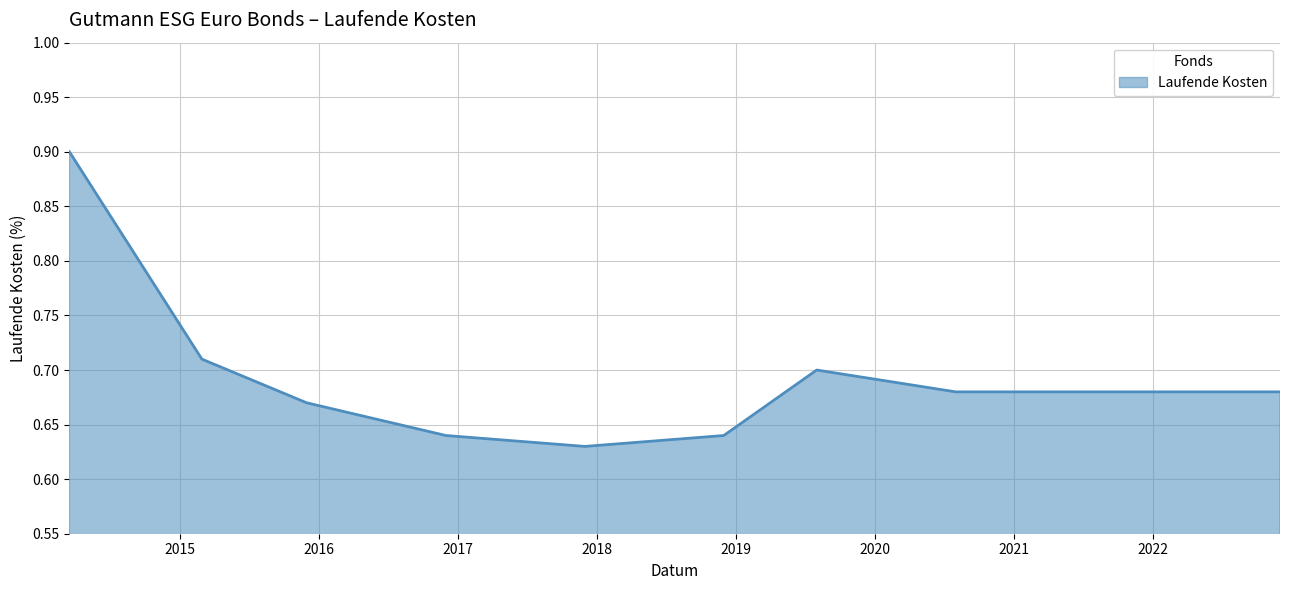

What is the greatest value displayed?

0.9